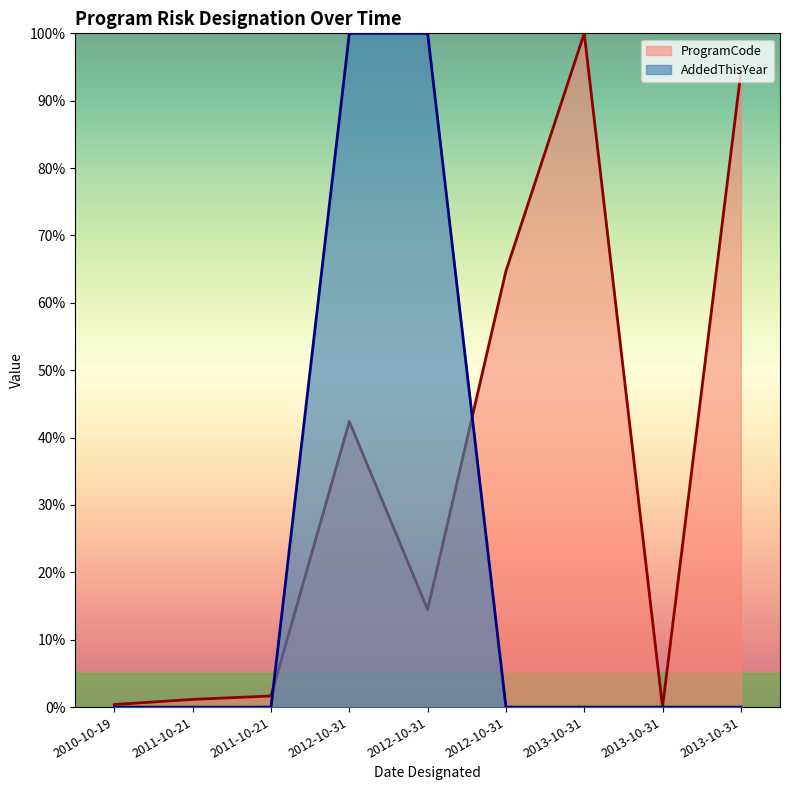

At how many categories does at least one series exceed 0?

8